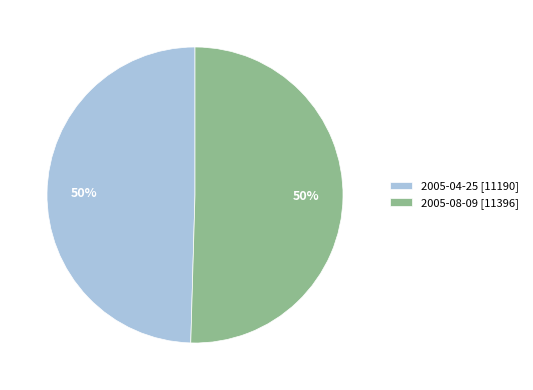

To the nearest percent, what is the combined percentage of 2005-04-25 [11190] and 2005-08-09 [11396]?

100%